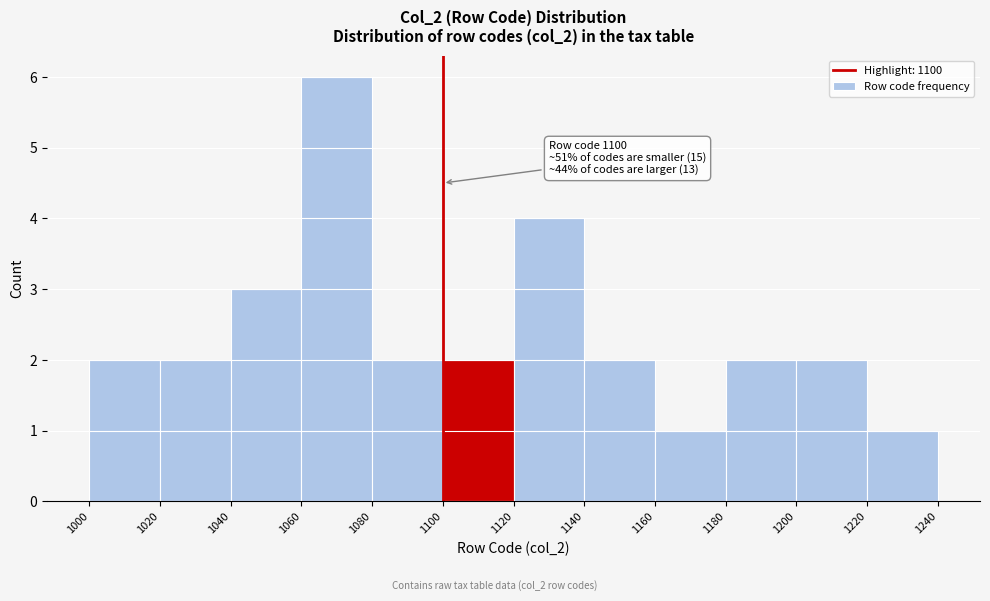

Which range on the x-axis has the tallest bar?

1060 to 1080